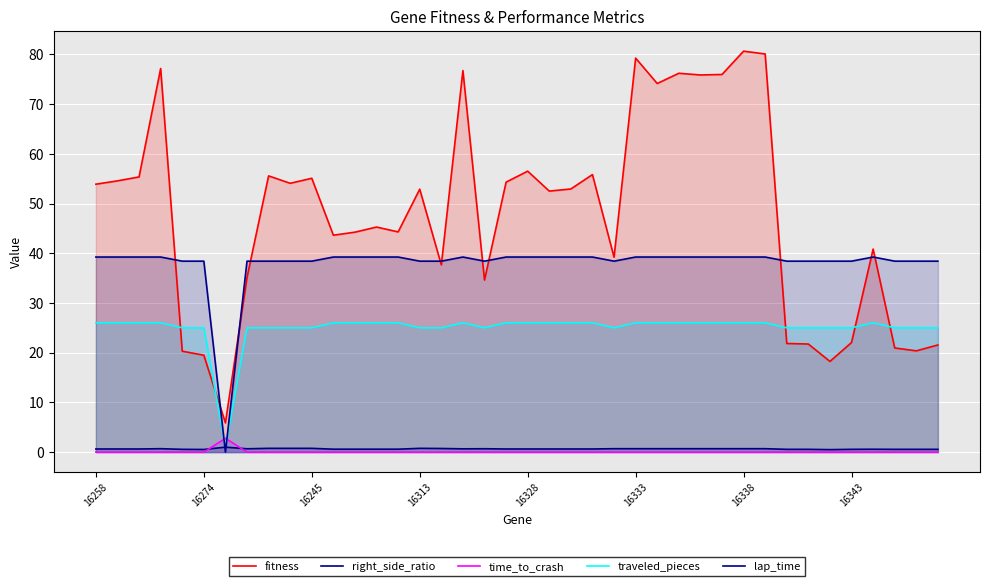

How many lines are shown in the chart?

5